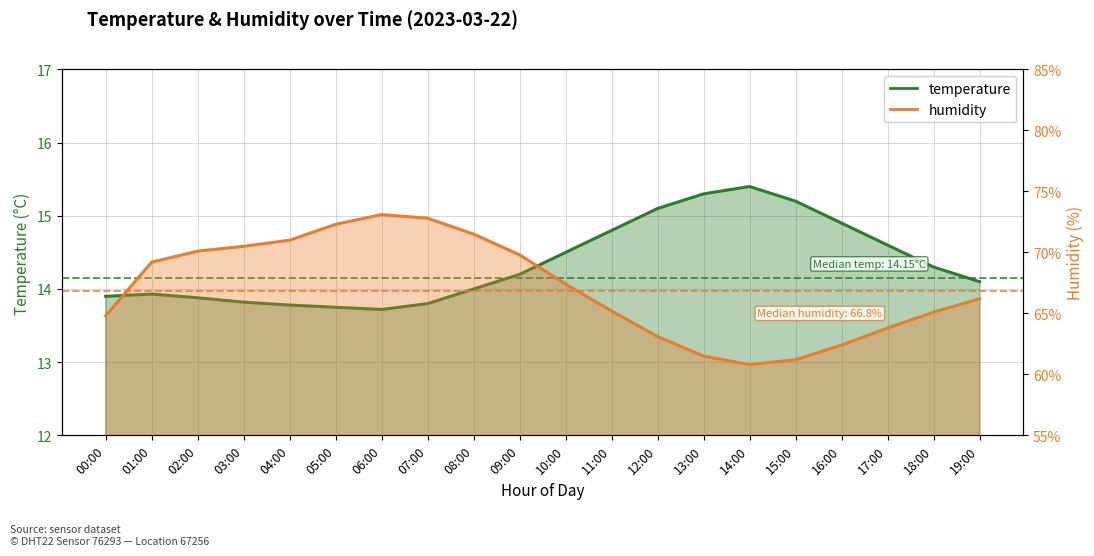

Which label corresponds to the largest value in the chart?

06:00